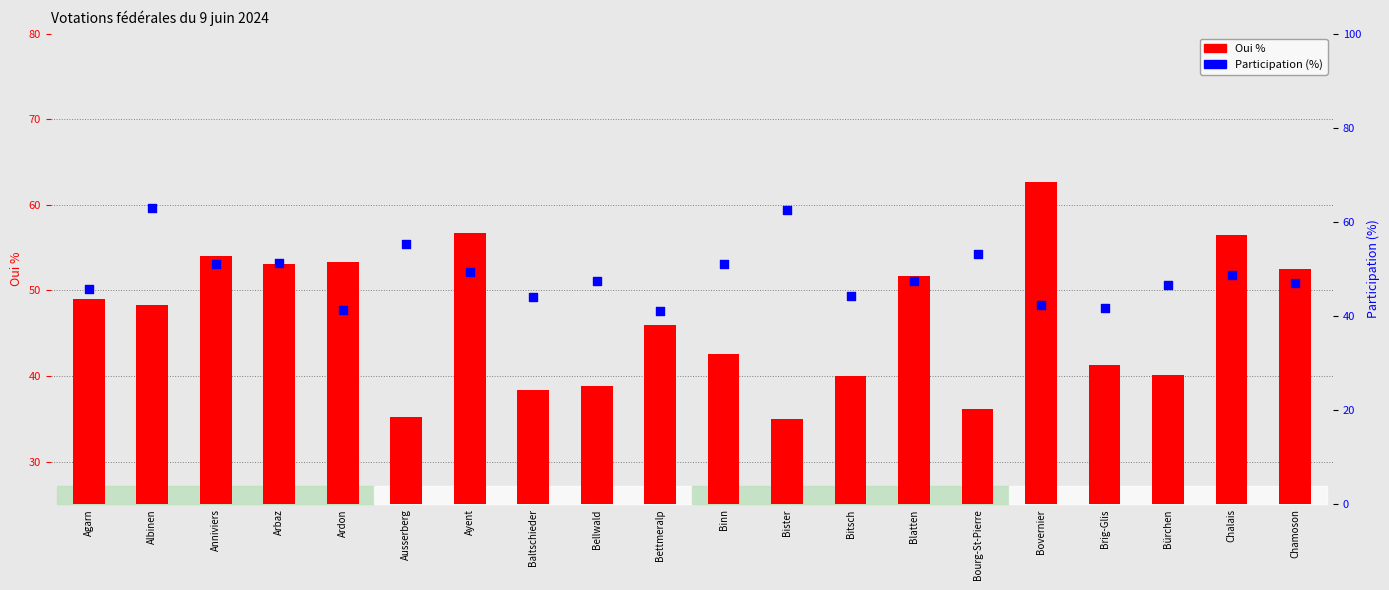

Is the value of Participation (%) at Bürchen greater than the value of Oui % at Anniviers?

No